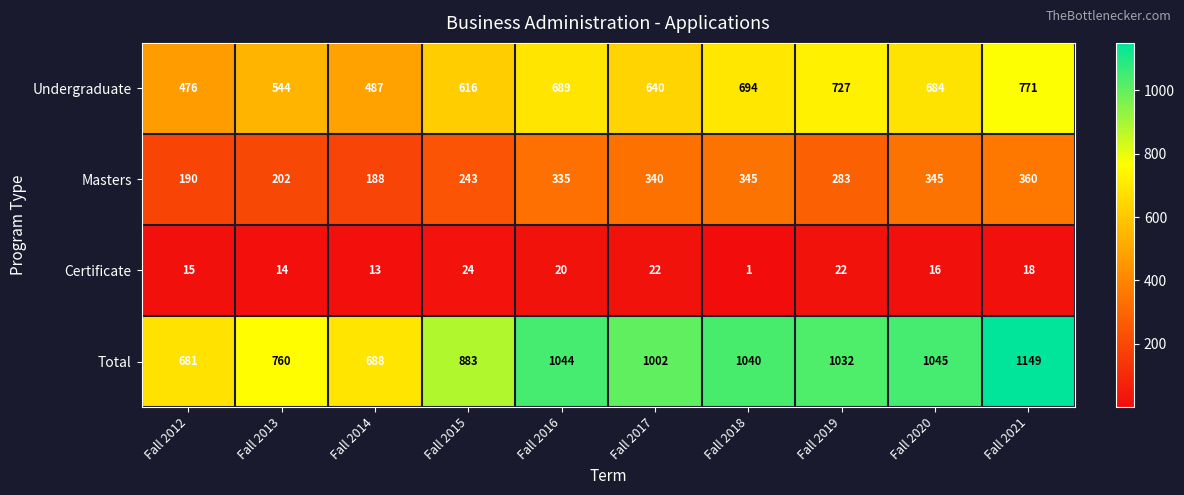

Is the value of Masters at Fall 2018 greater than the value of Certificate at Fall 2014?

Yes